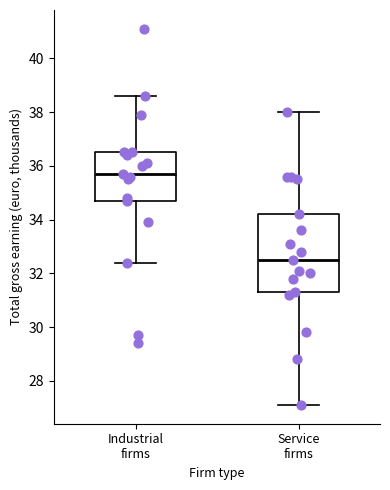

Reading left to right, transcribe this box plot: for each box, give where its median line is, the range the box spans, and where its two whiskers end, as read against the y-axis. The values are not printed on the chart, so give them approximately, as read against the axis.

Industrial firms: median 35.8, box 34.8 to 36.6, whiskers 32.4 to 38.6
Service firms: median 32.6, box 31.4 to 34.2, whiskers 27.2 to 38.0